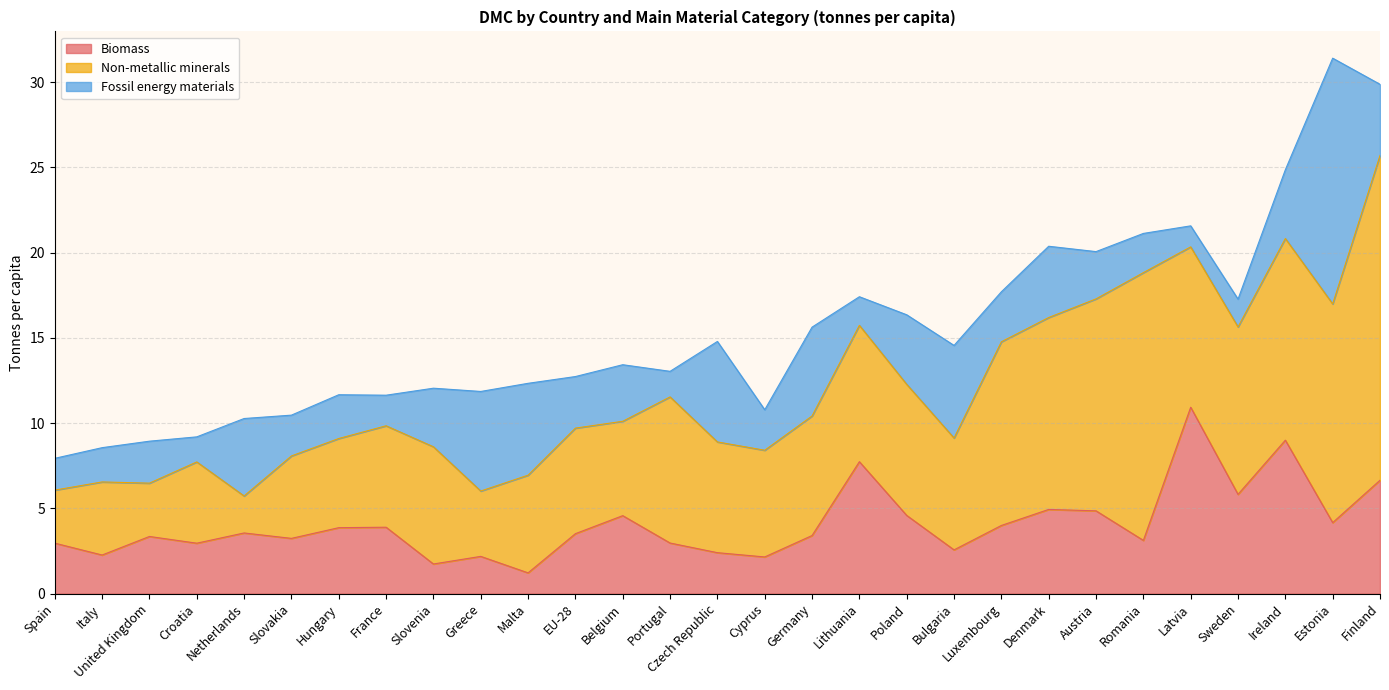

Is it true that Fossil energy materials equals 3.5 at Hungary?

False